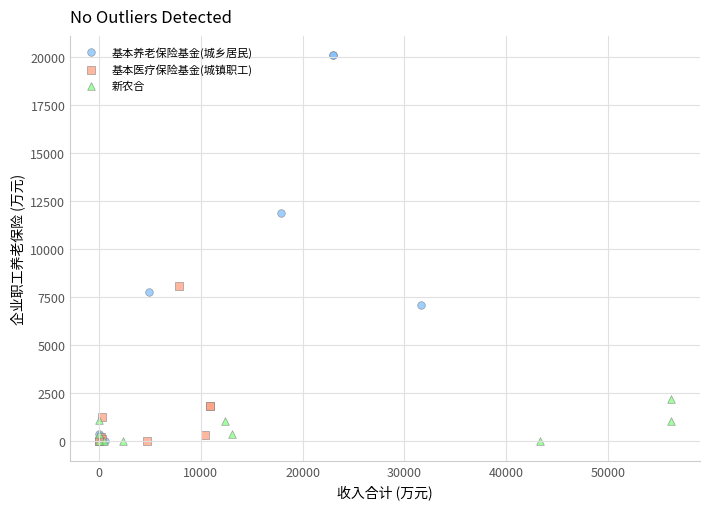

What are all the series names shown in the legend?

基本养老保险基金(城乡居民), 基本医疗保险基金(城镇职工), 新农合